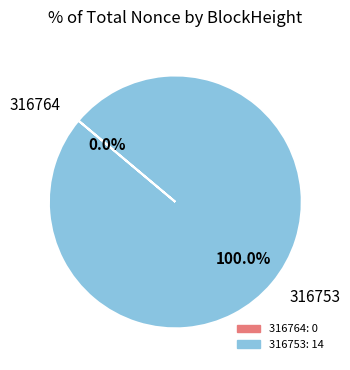

To the nearest percent, what portion does 316753 represent?

100%